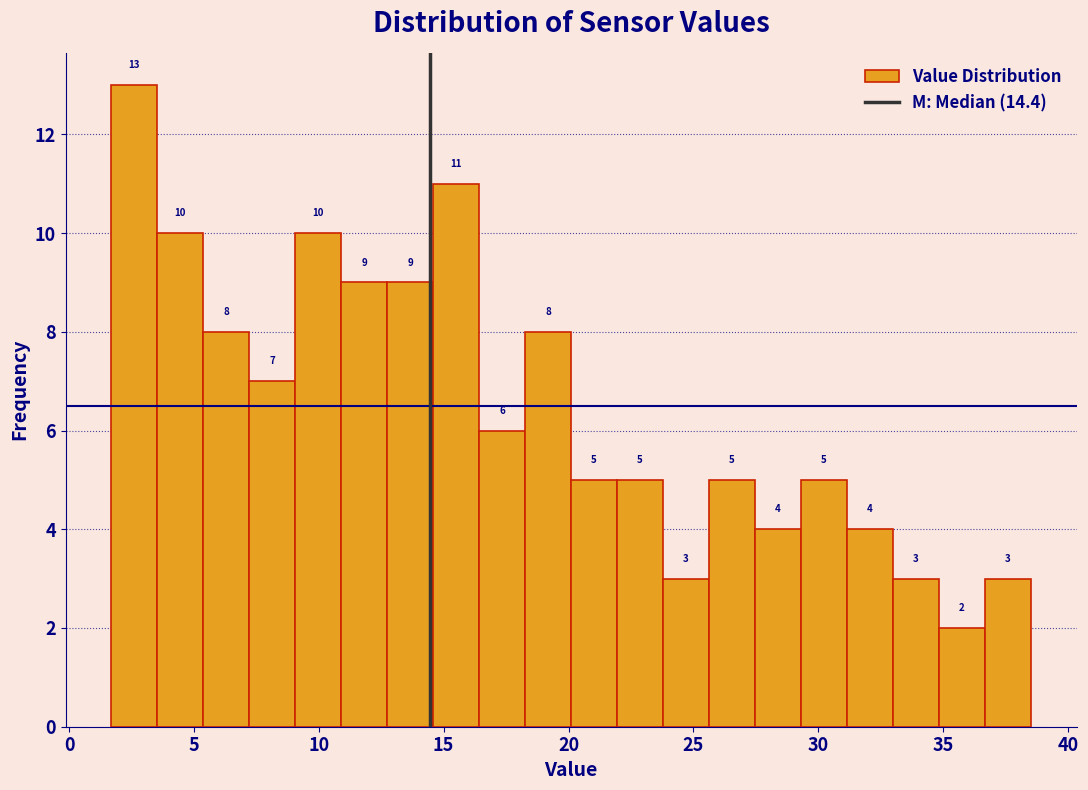

Read against the x-axis, roughly where is the centre of the tallest bar?

2.5